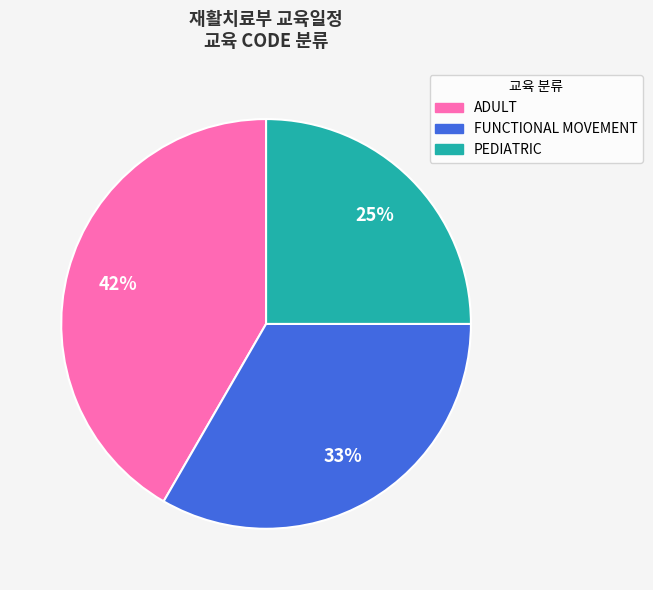

To the nearest percent, what is the difference between the largest and smallest slice percentages?

17%